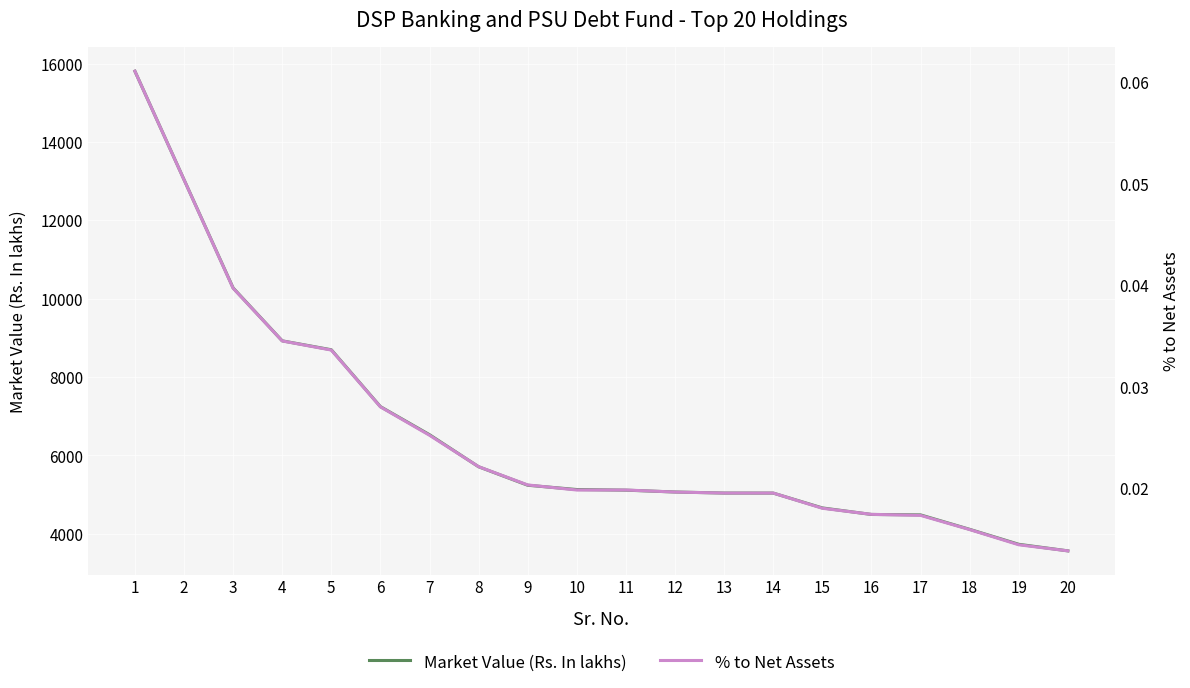

How many data points in Market Value (Rs. In lakhs) are less than 5130?

10